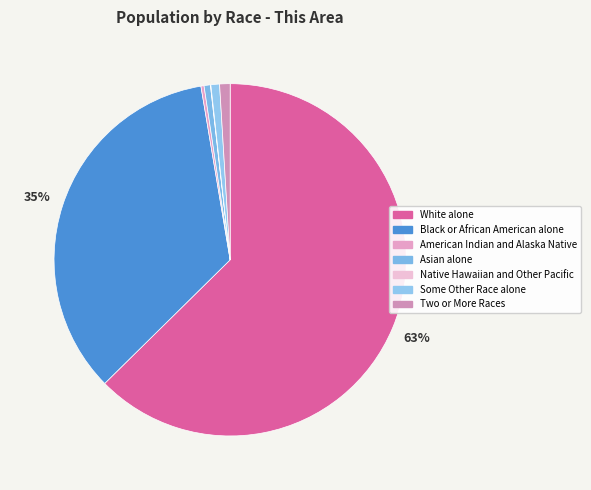

What percentage is the Two or More Races slice, to the nearest percent?

1%